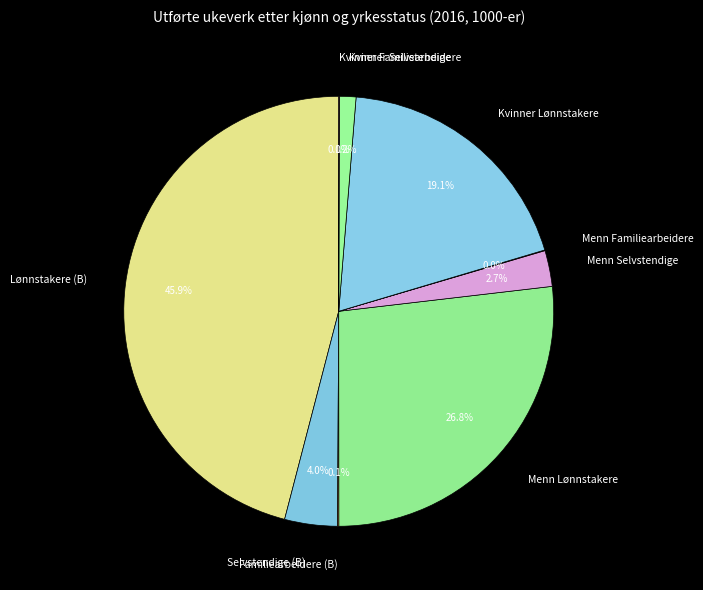

Combined, what portion of the pie is Selvstendige (B) and Kvinner Selvstendige?

5.2%